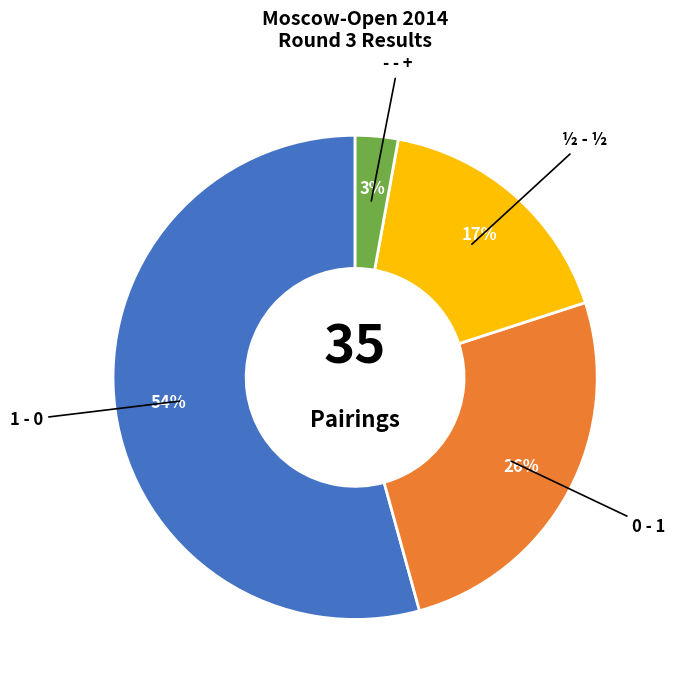

How many slices are in this pie chart?

4